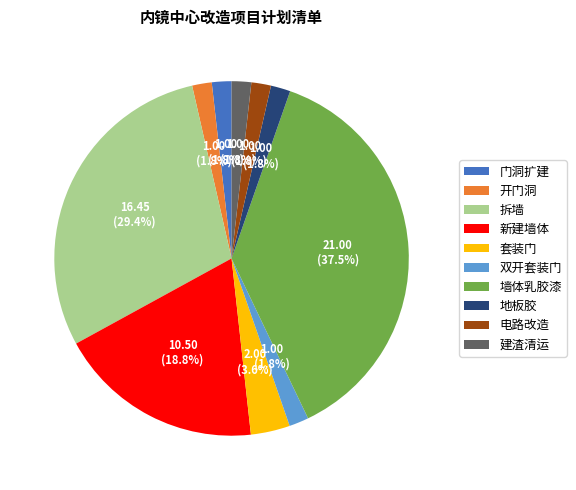

To the nearest percent, what is the difference between the largest and smallest slice percentages?

36%